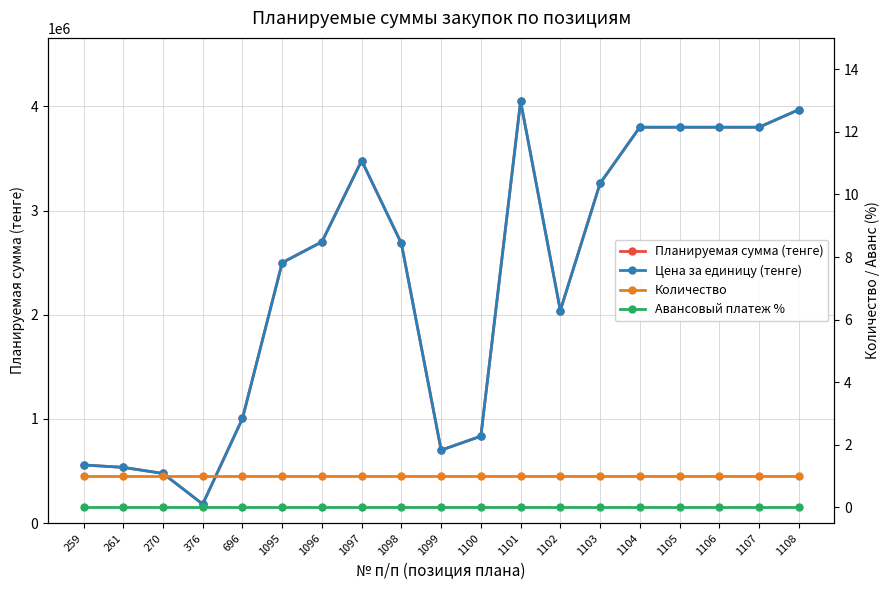

Which series has the largest total across all categories?

Планируемая сумма (тенге)